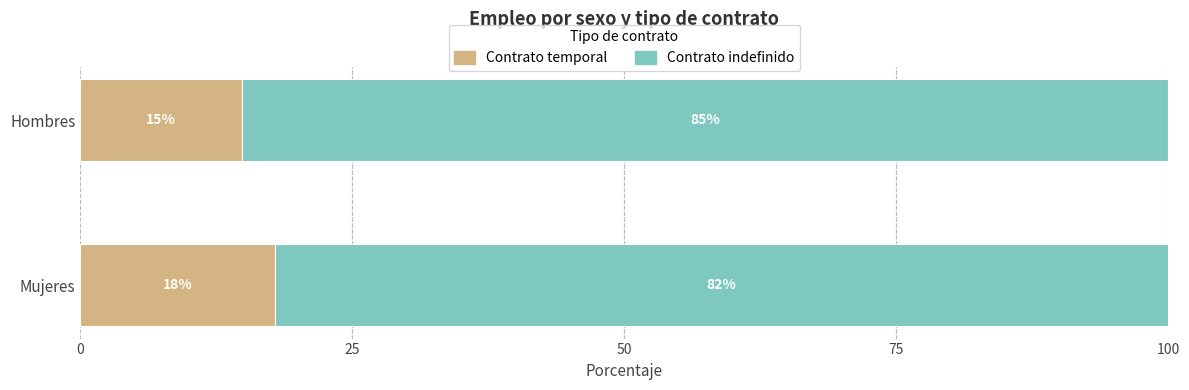

At which label does Contrato temporal reach its minimum?

Hombres